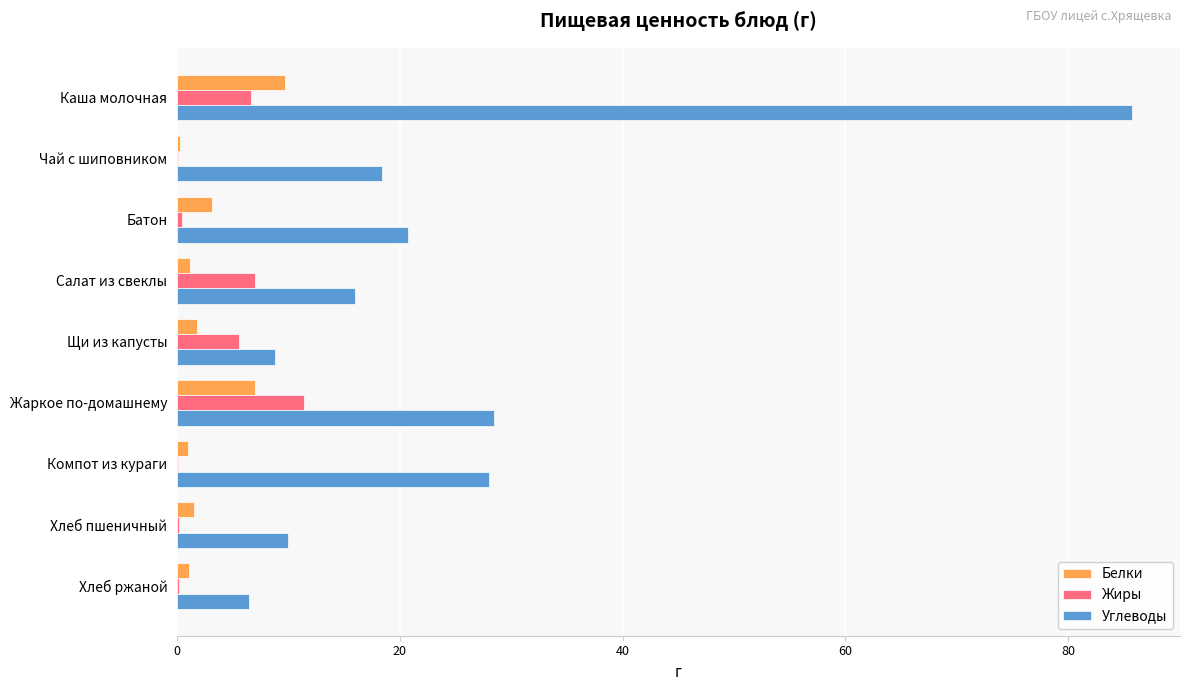

Between Компот из кураги and Хлеб пшеничный, which series saw the biggest shift?

Углеводы